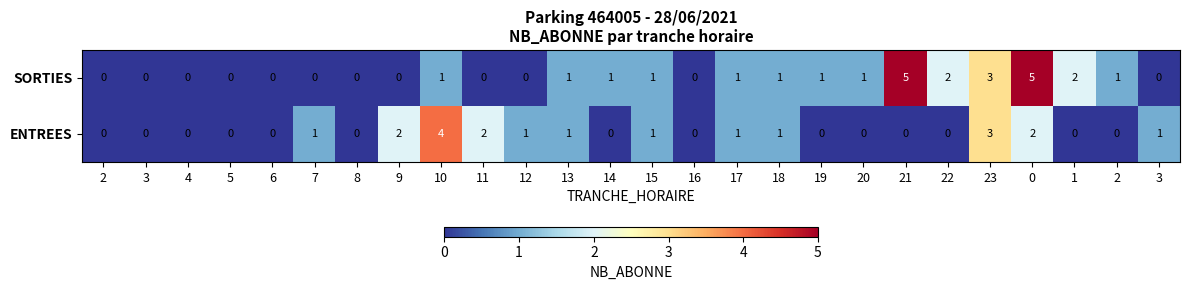

List the series in order of their peak value, lowest first.

ENTREES, SORTIES